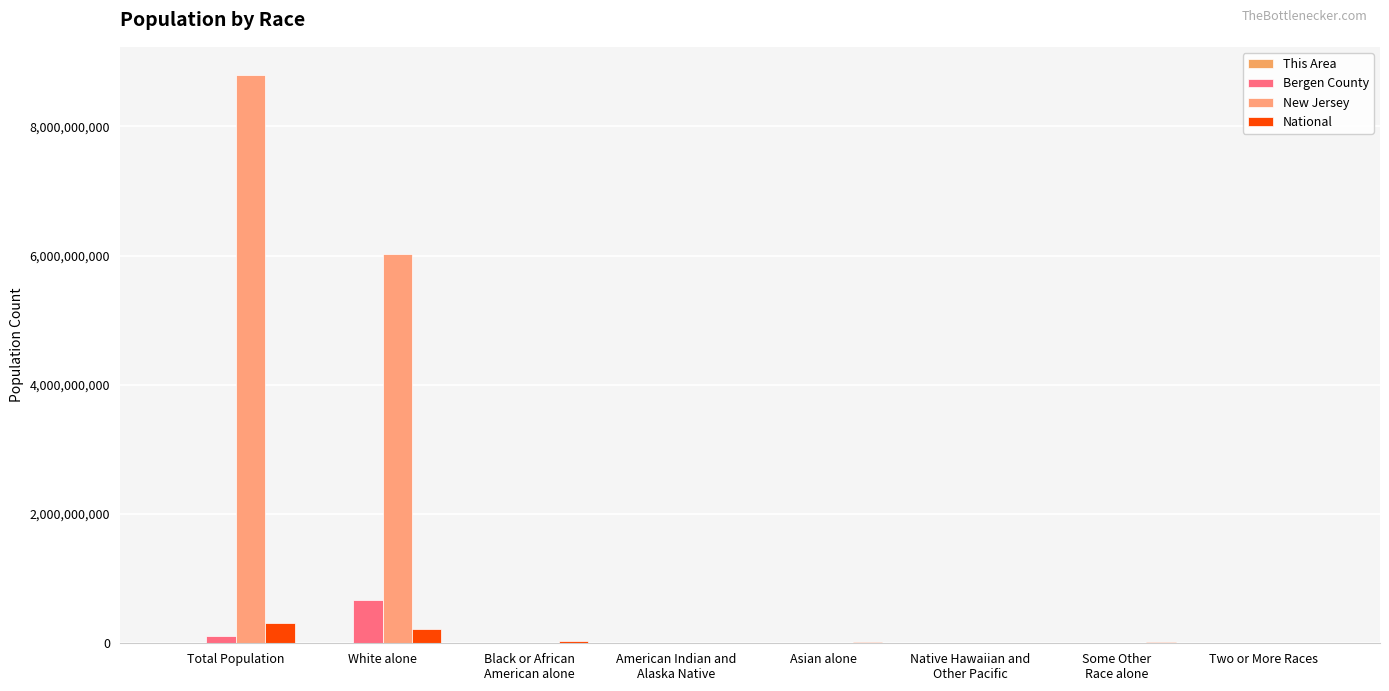

At which label does Bergen County reach its peak?

White alone